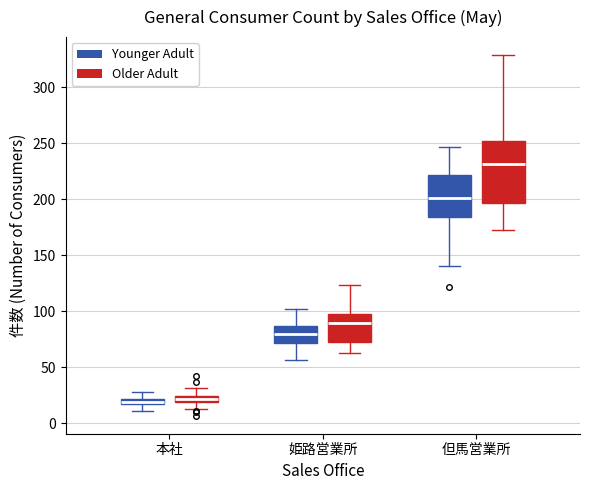

Where does the upper whisker of the box for 但馬営業所 (Older Adult) end on the y-axis? The values are not printed on the chart, so give them approximately, as read against the axis.

330